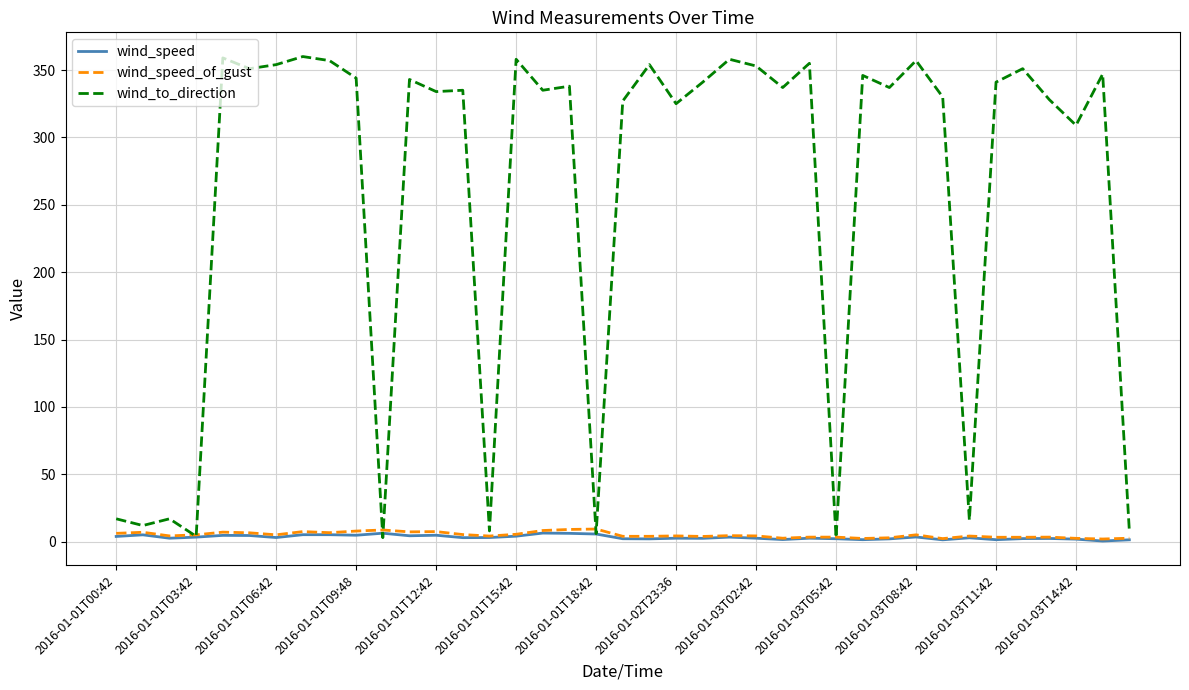

Which series has the largest range (max minus min)?

wind_to_direction